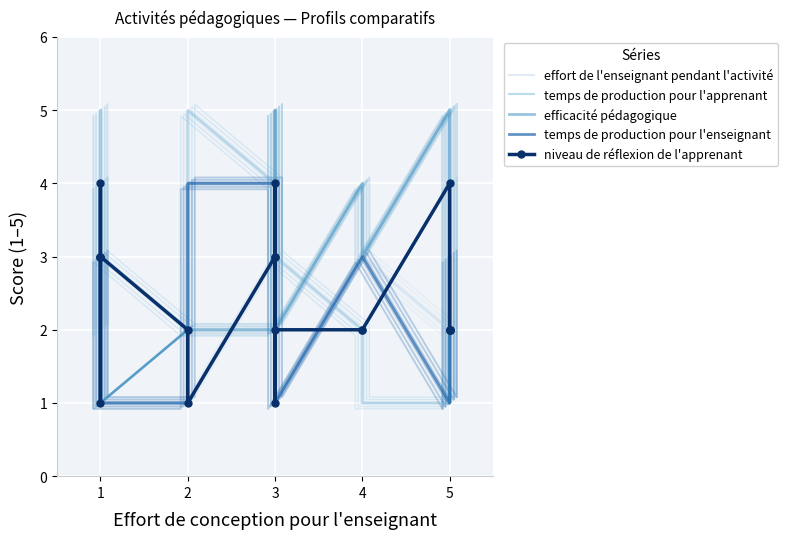

How many lines are shown in the chart?

5